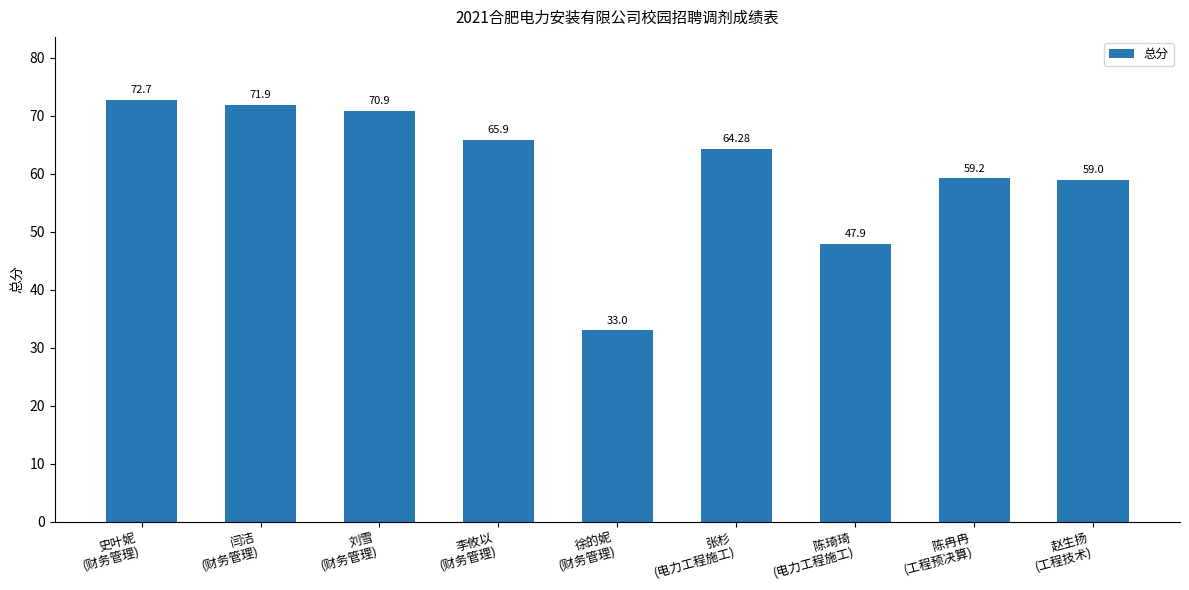

Does the chart contain any negative values?

No